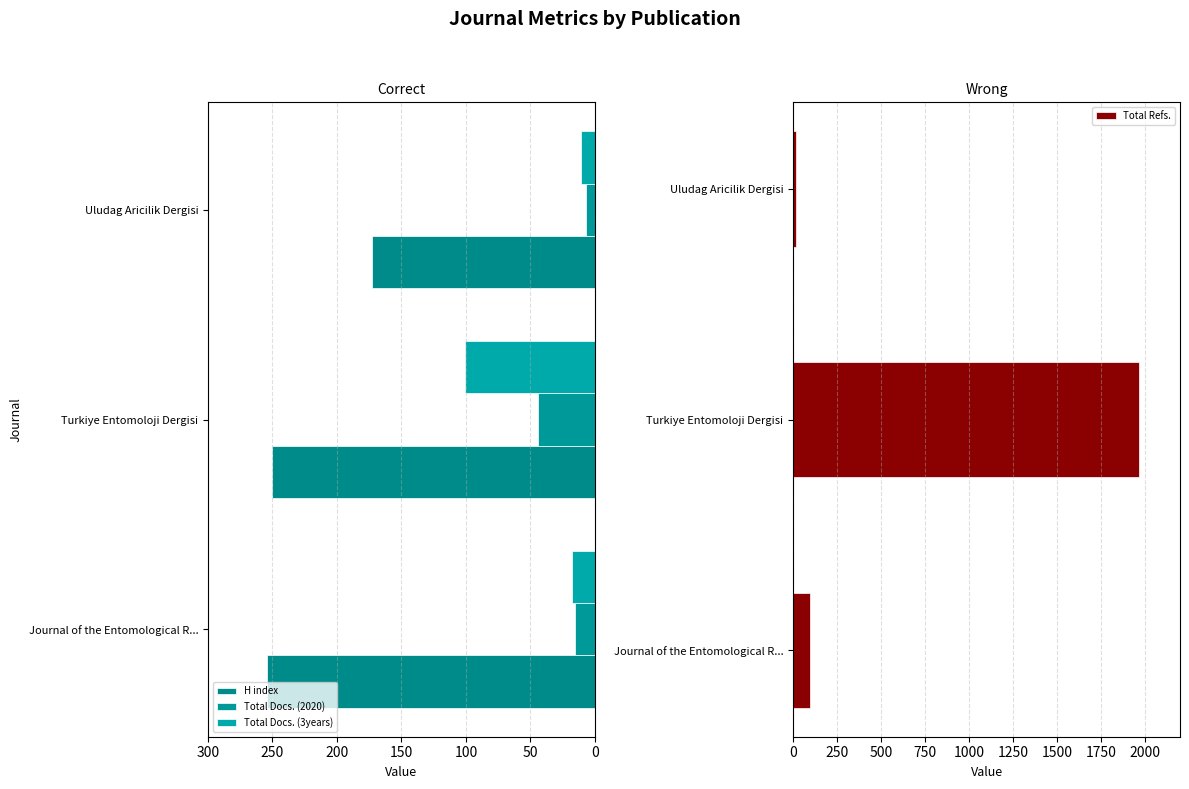

What is the sum of the Total Docs. (3years) values at Journal of the Entomological R... and Turkiye Entomoloji Dergisi?

119